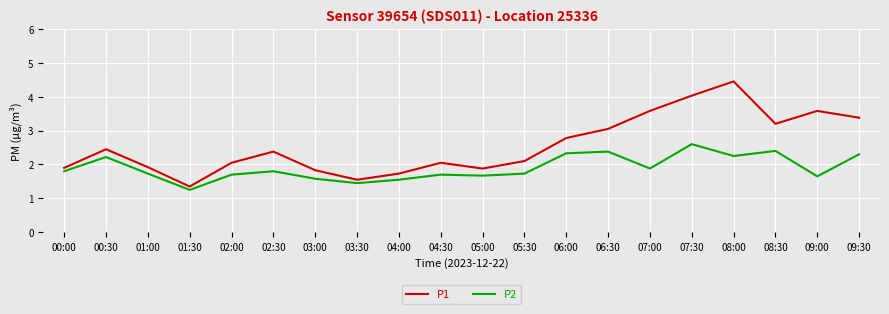

True or false: P1 and P2 intersect in this chart.

False